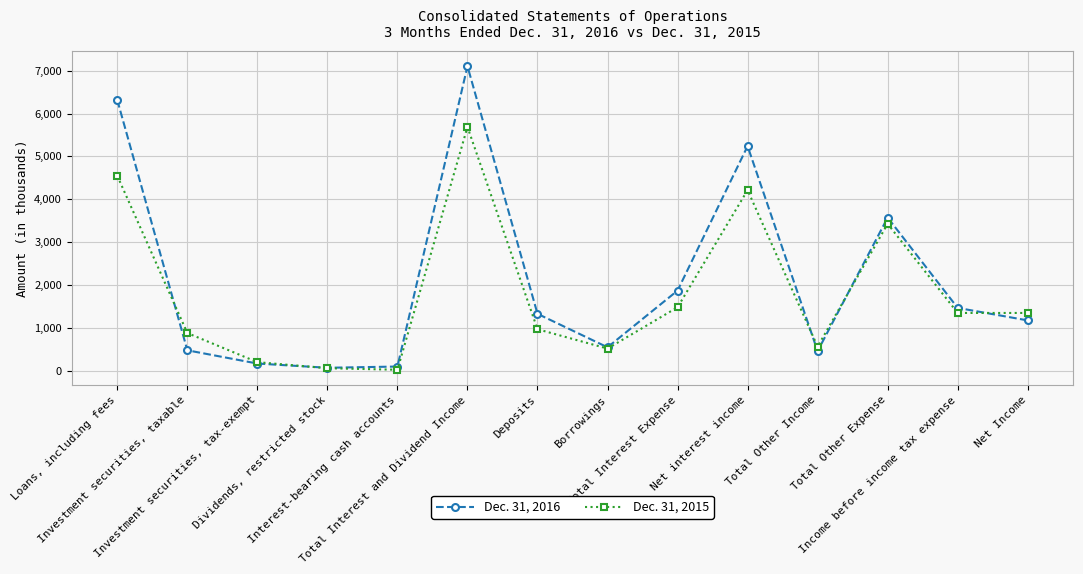

At which category does Dec. 31, 2016 reach its first local peak?

Total Interest and Dividend Income